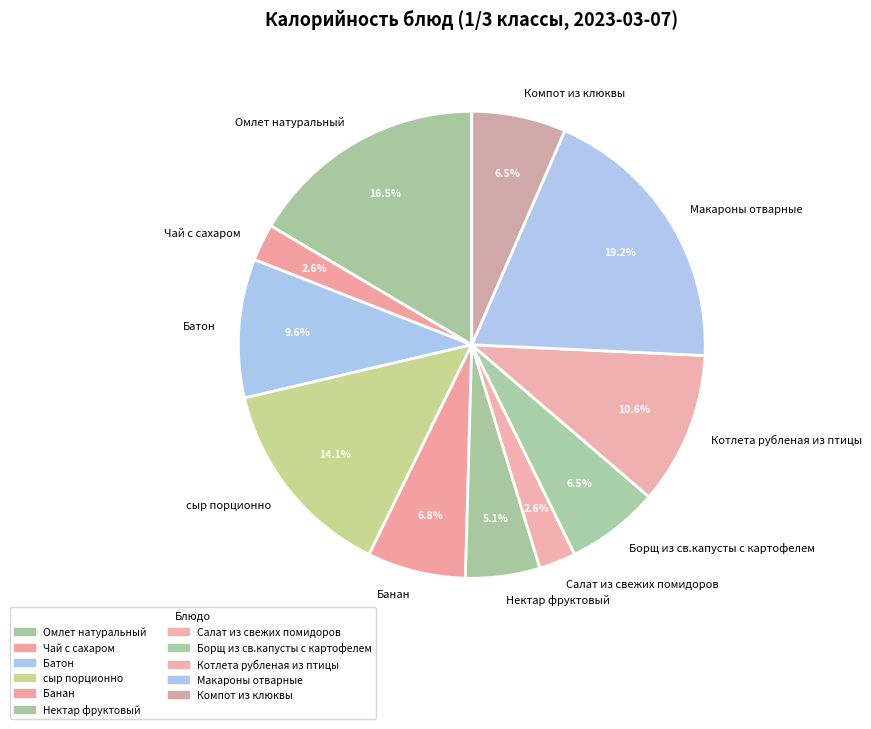

Does Котлета рубленая из птицы account for over 50% of the chart?

No